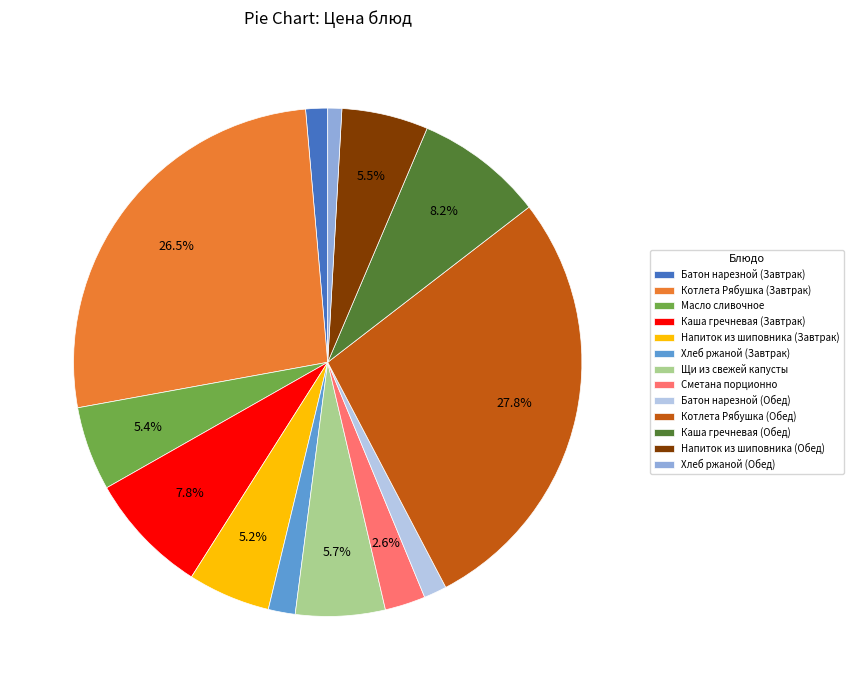

To the nearest percent, what portion does Сметана порционно represent?

3%